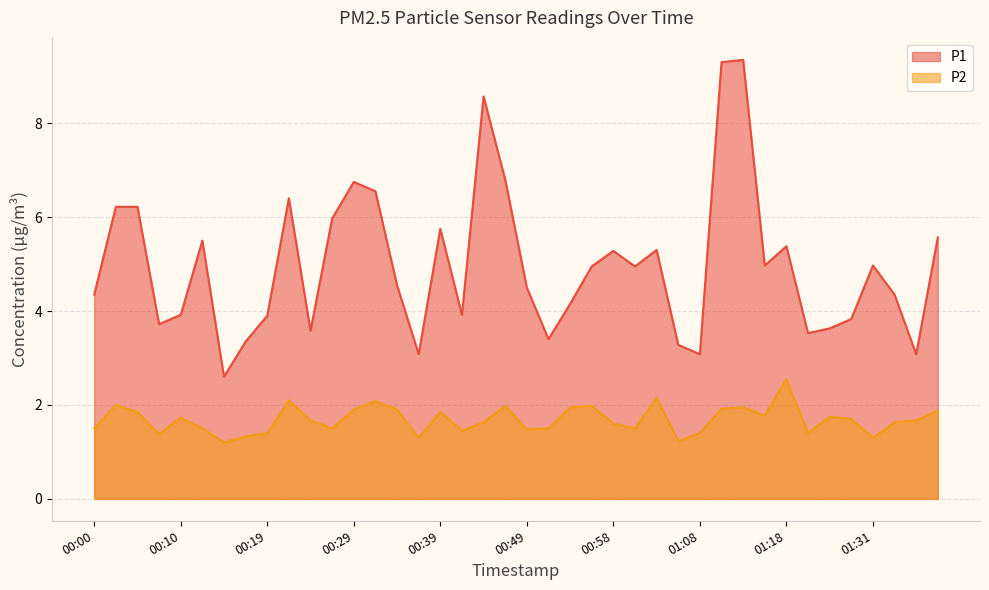

What position from the right is 00:51?

19